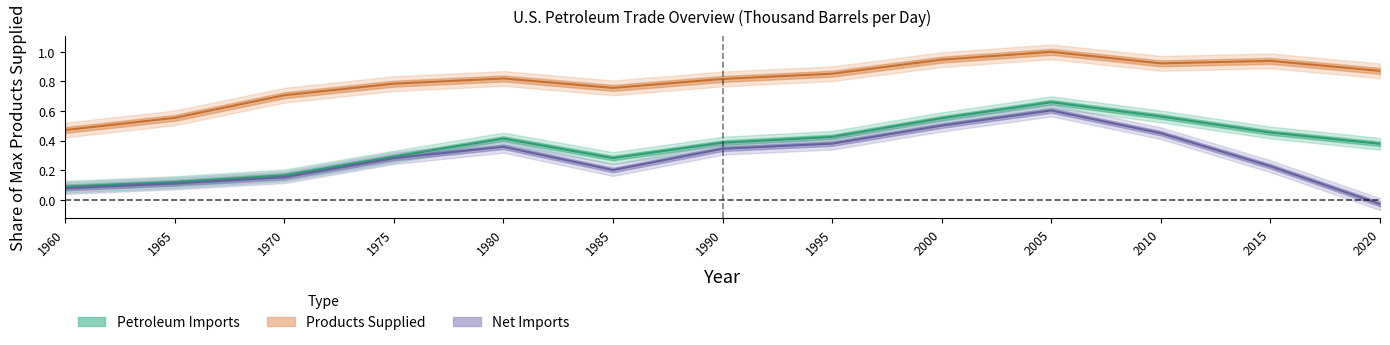

Rank the categories by Products Supplied value from highest to lowest.

2005, 2000, 2015, 2010, 2020, 1995, 1980, 1990, 1975, 1985, 1970, 1965, 1960